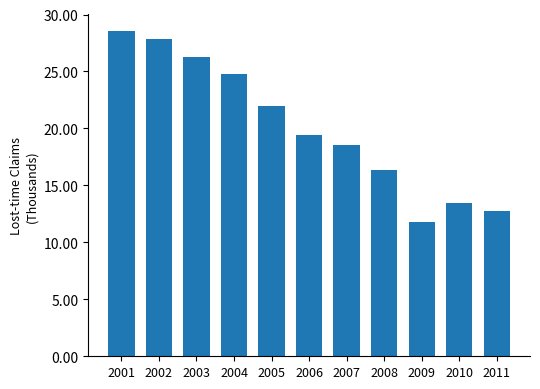

What is the change in value from 2005 to 2010?

-8.5